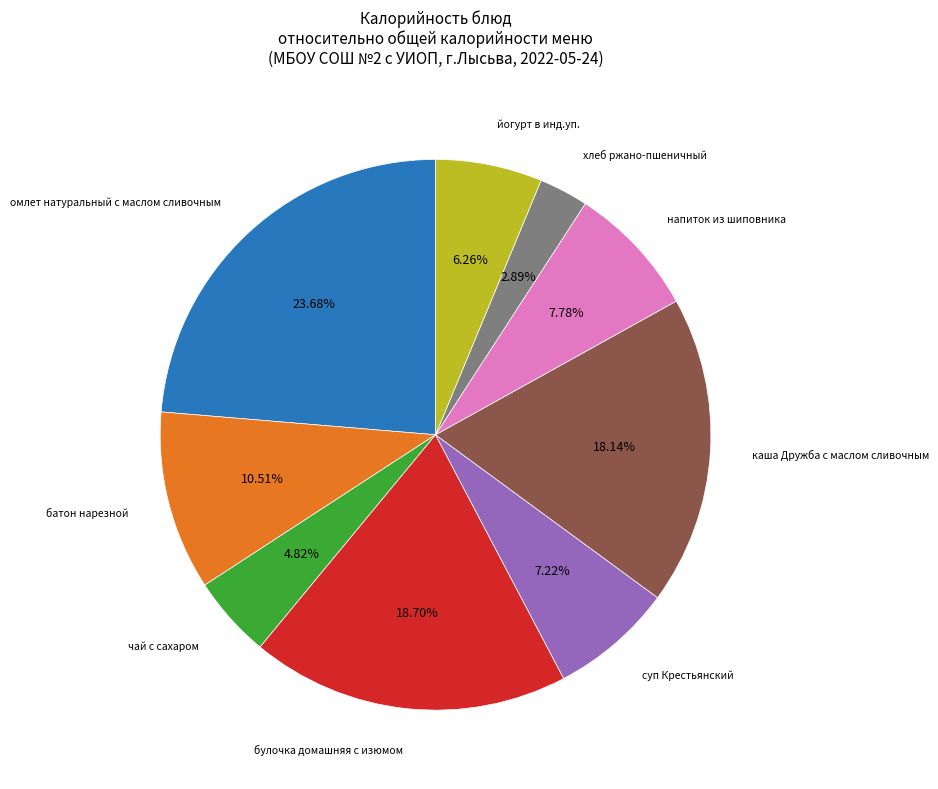

Is there a majority slice in this chart?

No